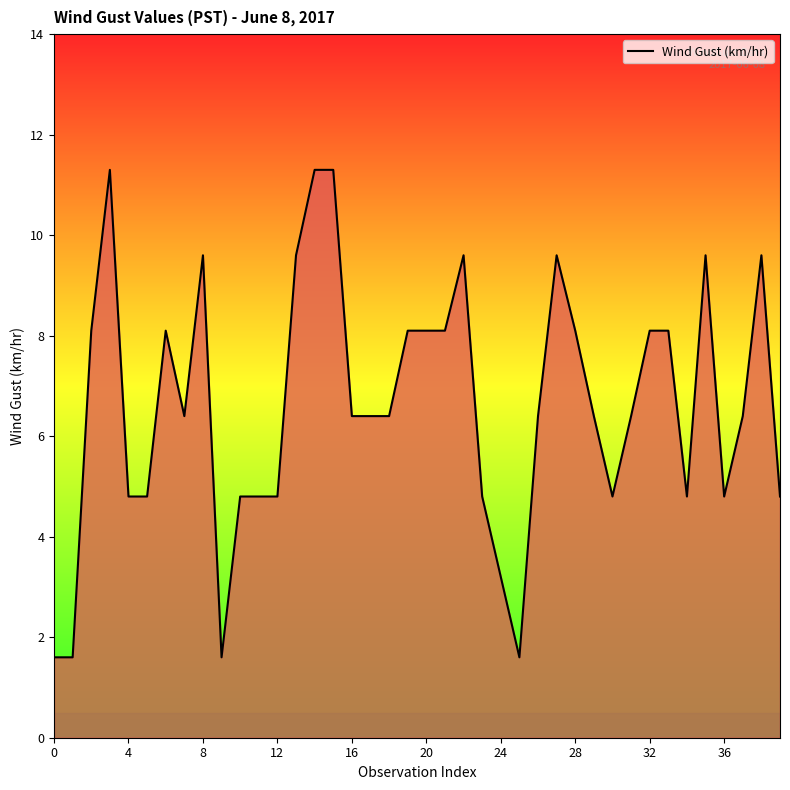

What is the greatest value displayed?

11.3